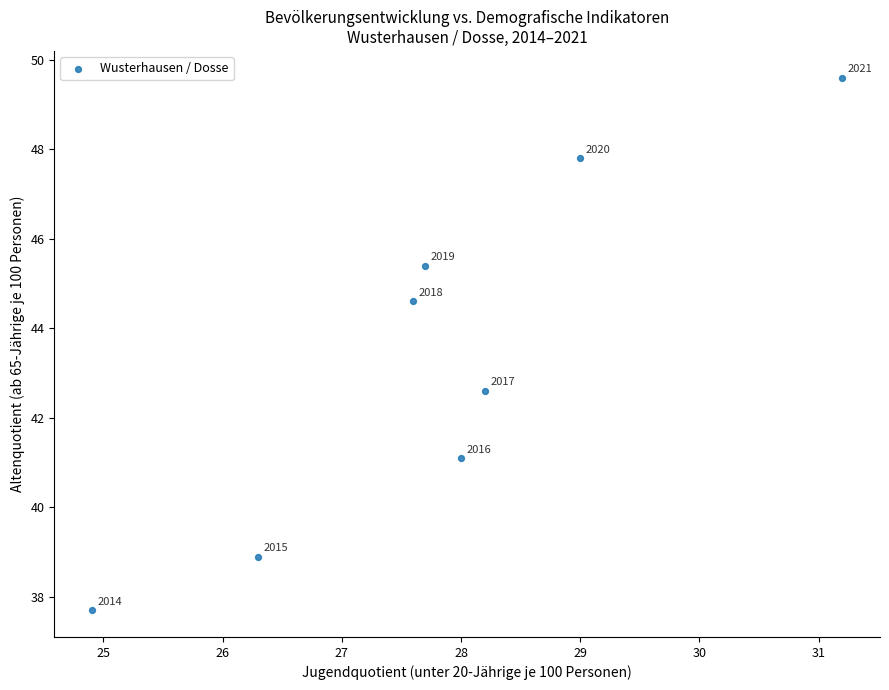

What is the average X value?

27.9